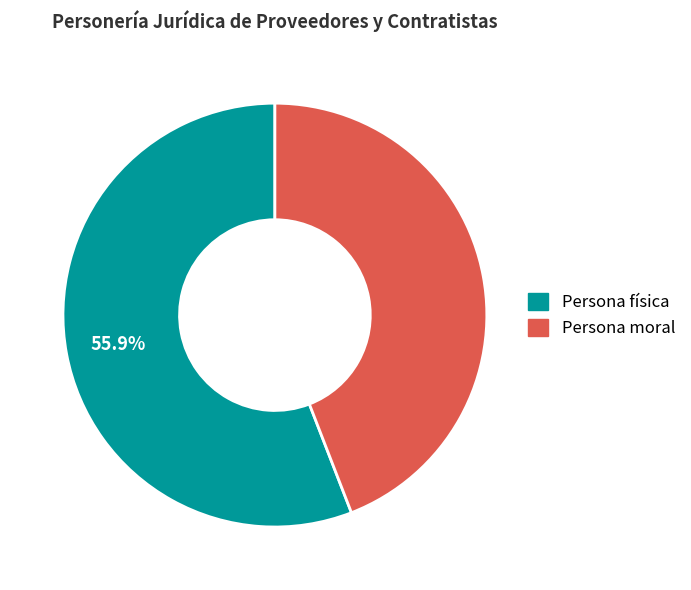

Which slice is the largest?

Persona física